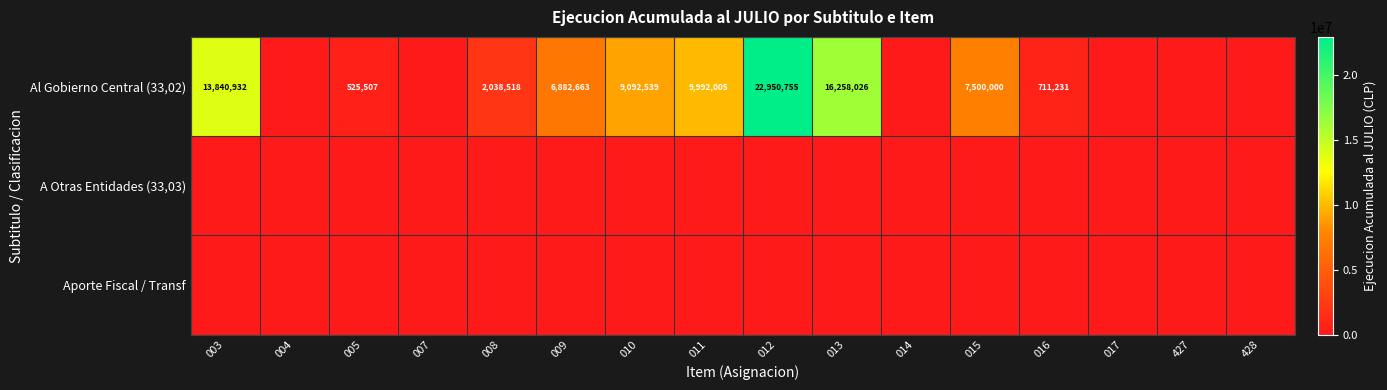

How many series are shown in this chart?

3